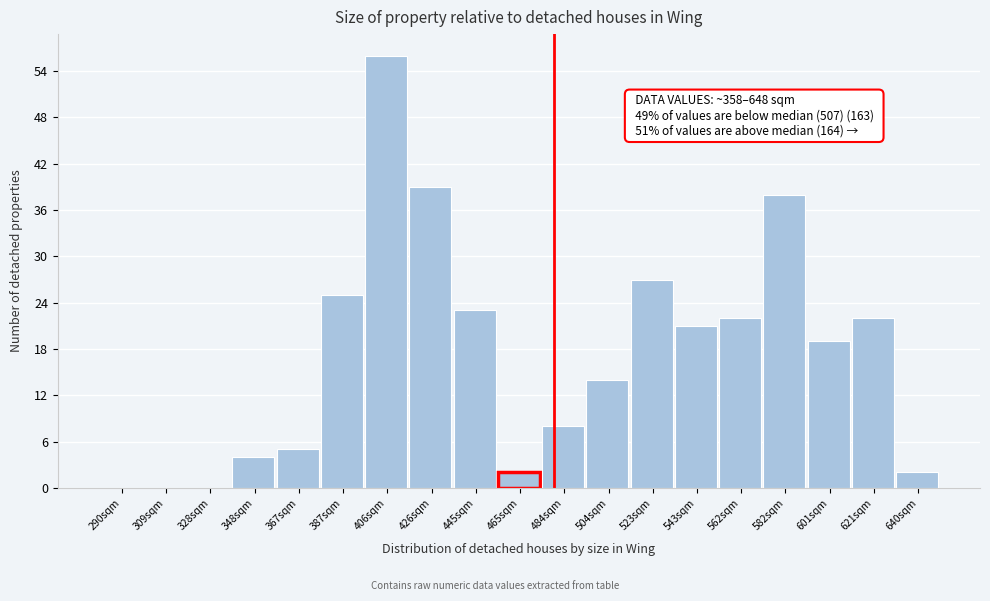

Reading left to right, transcribe all the data shown in this chart.

290sqm=0	309sqm=0	328sqm=0	348sqm=4	367sqm=5	387sqm=25	406sqm=56	426sqm=39	445sqm=23	465sqm=2	484sqm=8	504sqm=14	523sqm=27	543sqm=21	562sqm=22	582sqm=38	601sqm=19	621sqm=22	640sqm=2